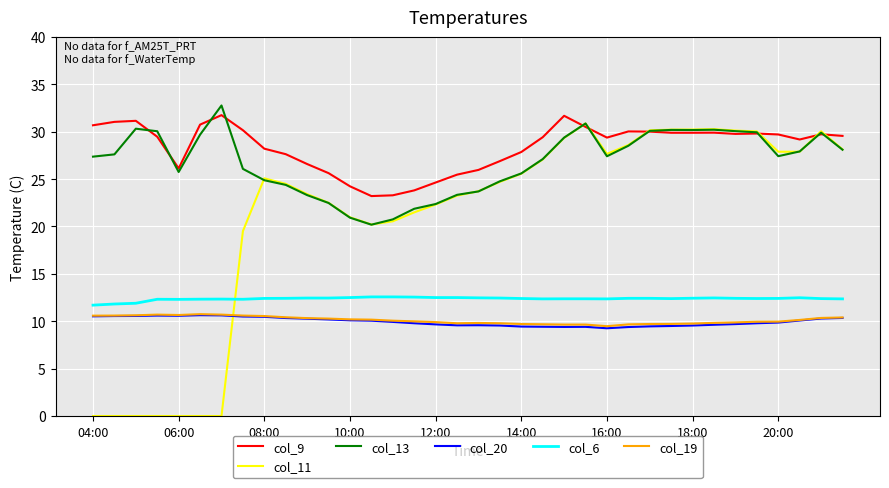

What is the minimum value for col_13?

20.2